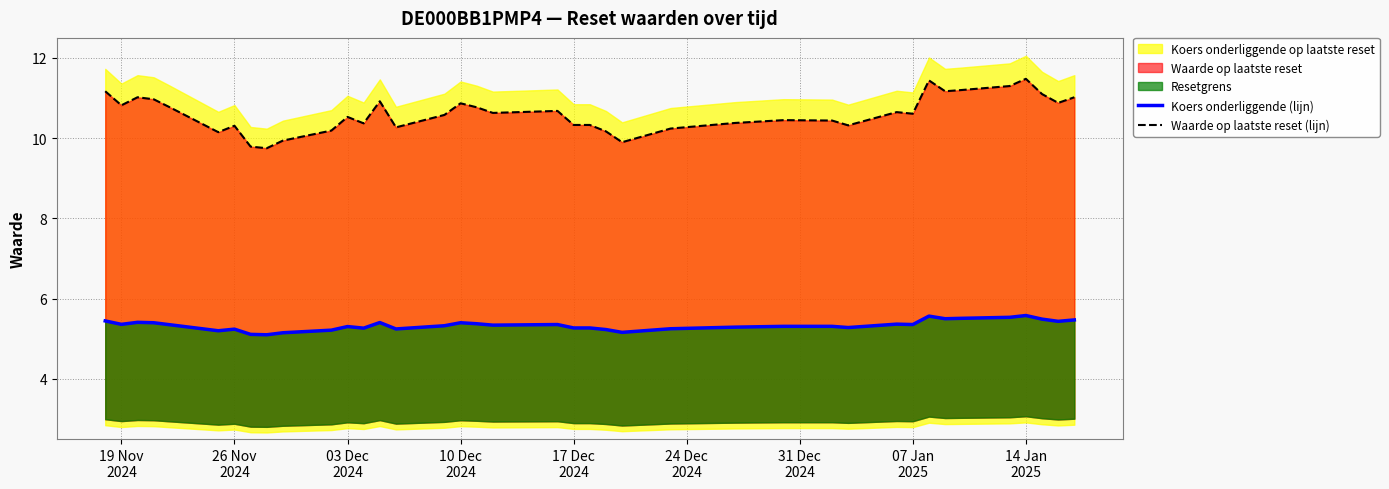

List the series in order of their peak value, lowest first.

Koers onderliggende (lijn), Waarde op laatste reset (lijn)